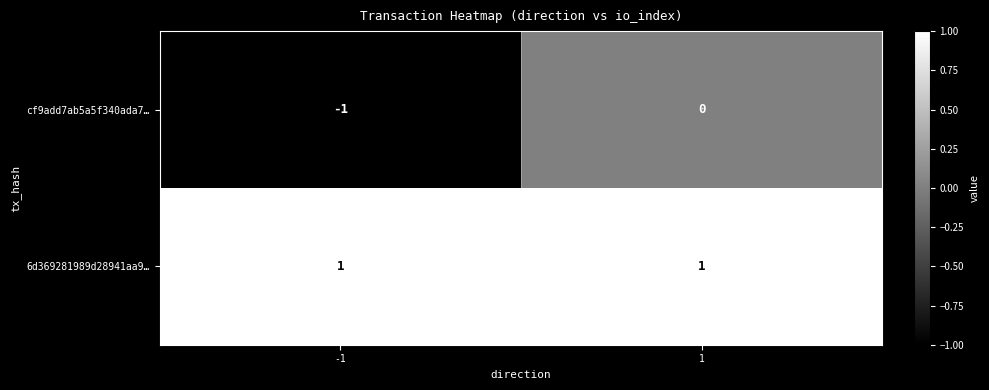

How many categories are shown in the chart?

2